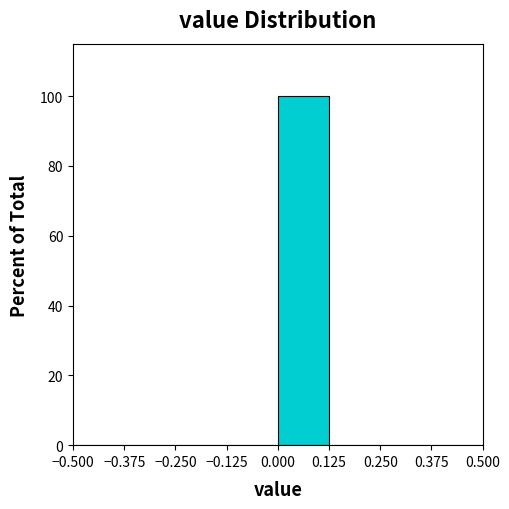

What is the height of the bar covering 0.000 to 0.125 on the x-axis? The values are not printed on the chart, so give them approximately, as read against the axis.

100